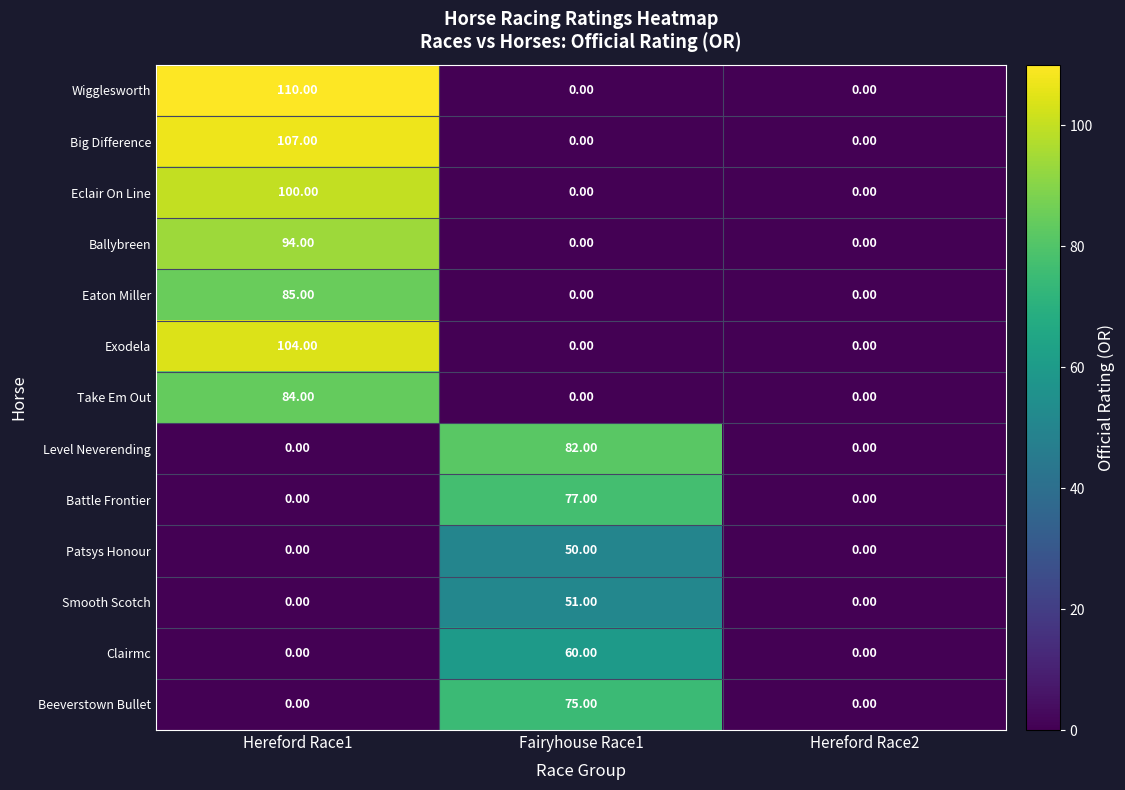

What is the total value across all series at Fairyhouse Race1?

395